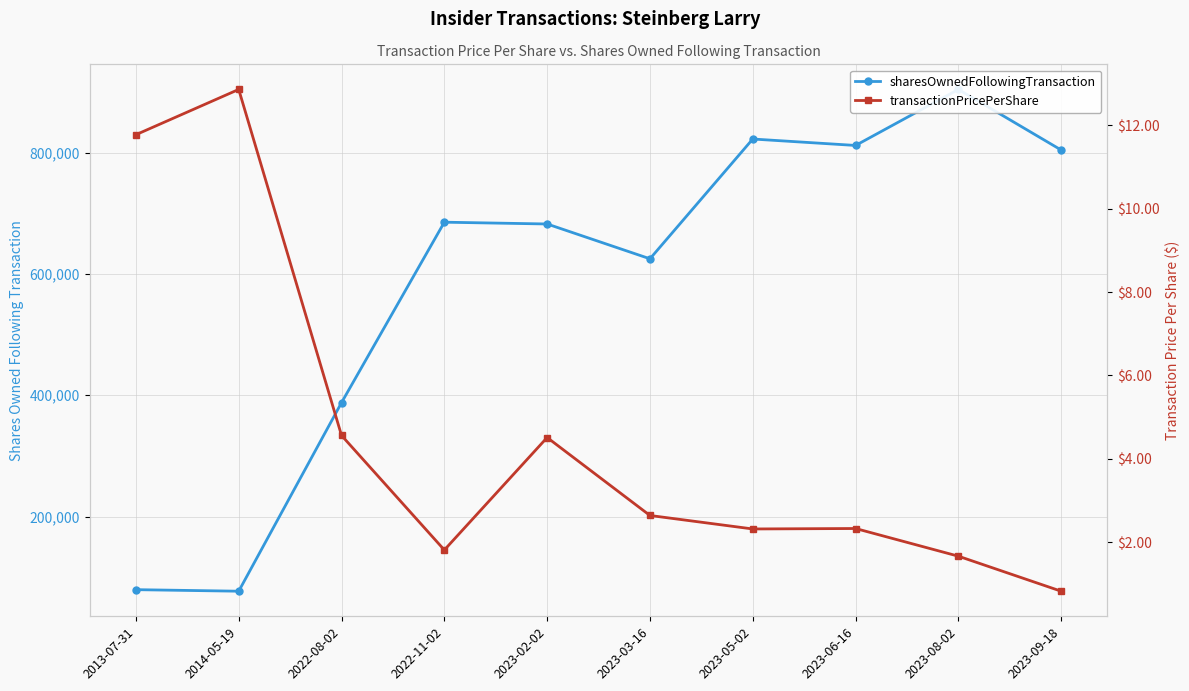

Where does the transactionPricePerShare series first go above 2?

2013-07-31